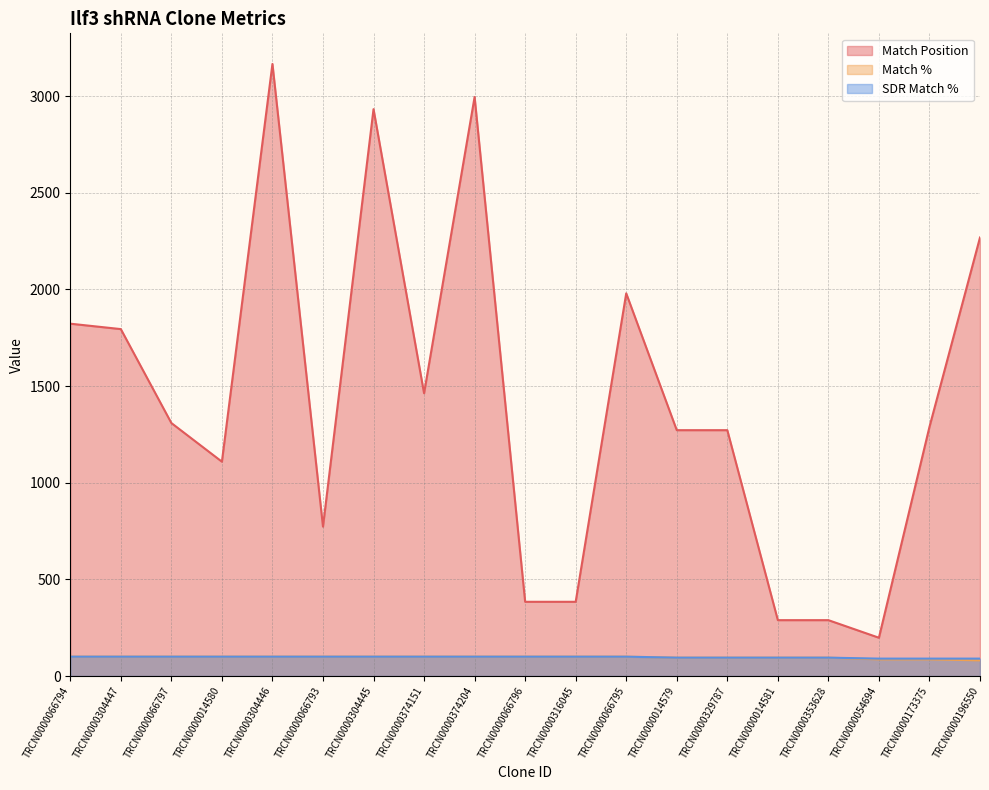

What is the value of the SDR Match % point at the 3rd from the left?

100